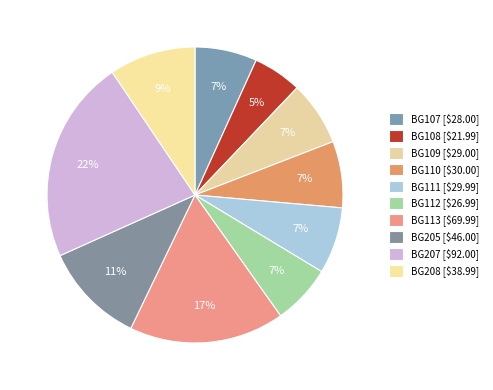

To the nearest percent, what is the difference between the BG109 and BG207 slice percentages?

15%